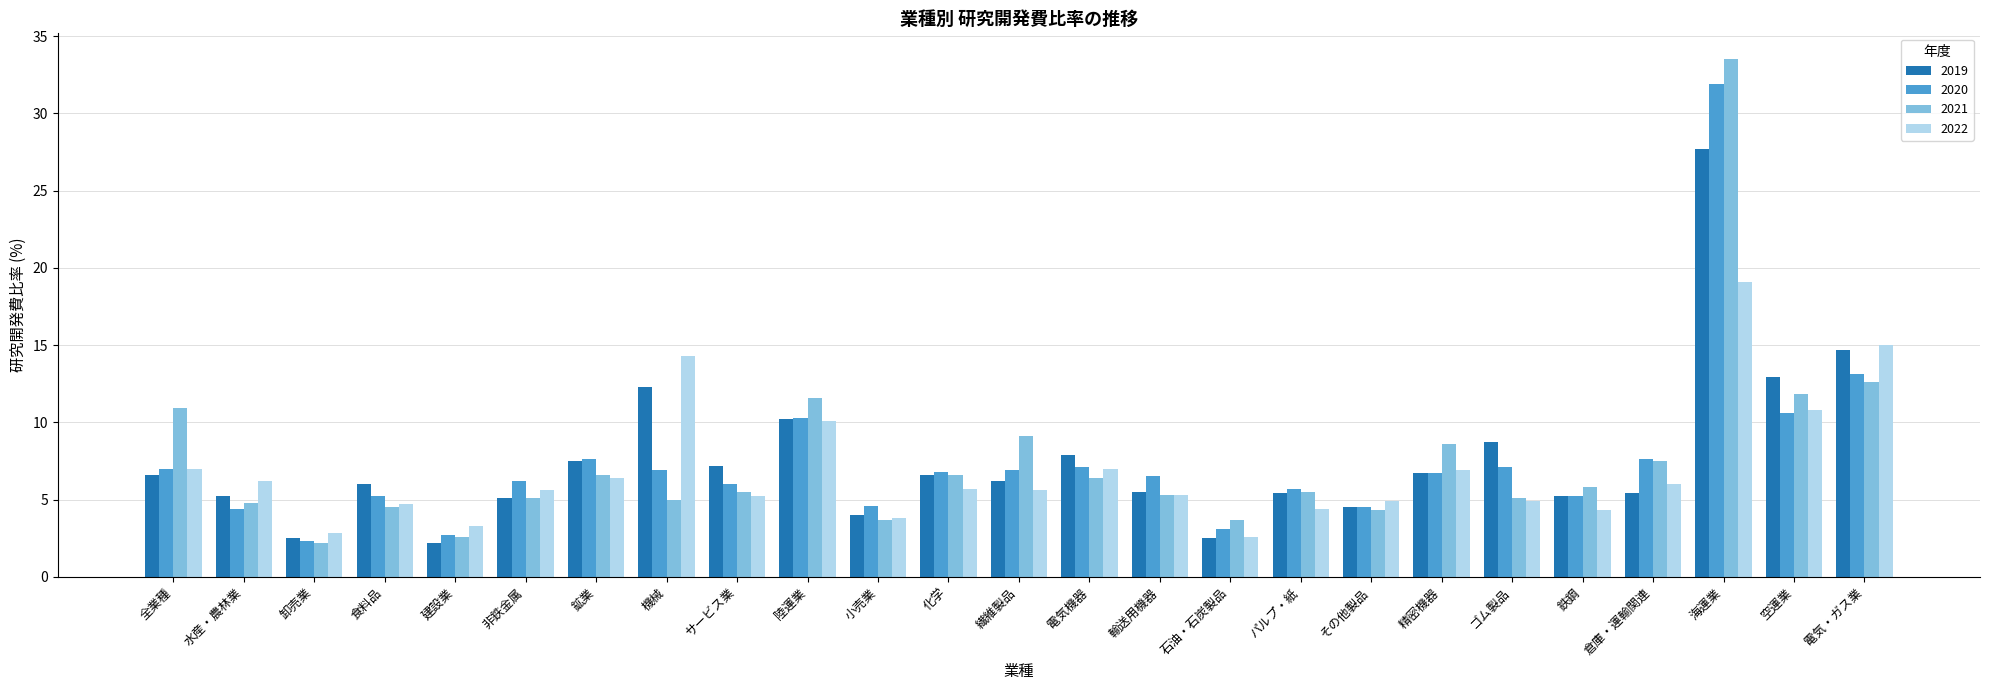

Rank the series at 水産・農林業 from highest to lowest value.

2022, 2019, 2021, 2020